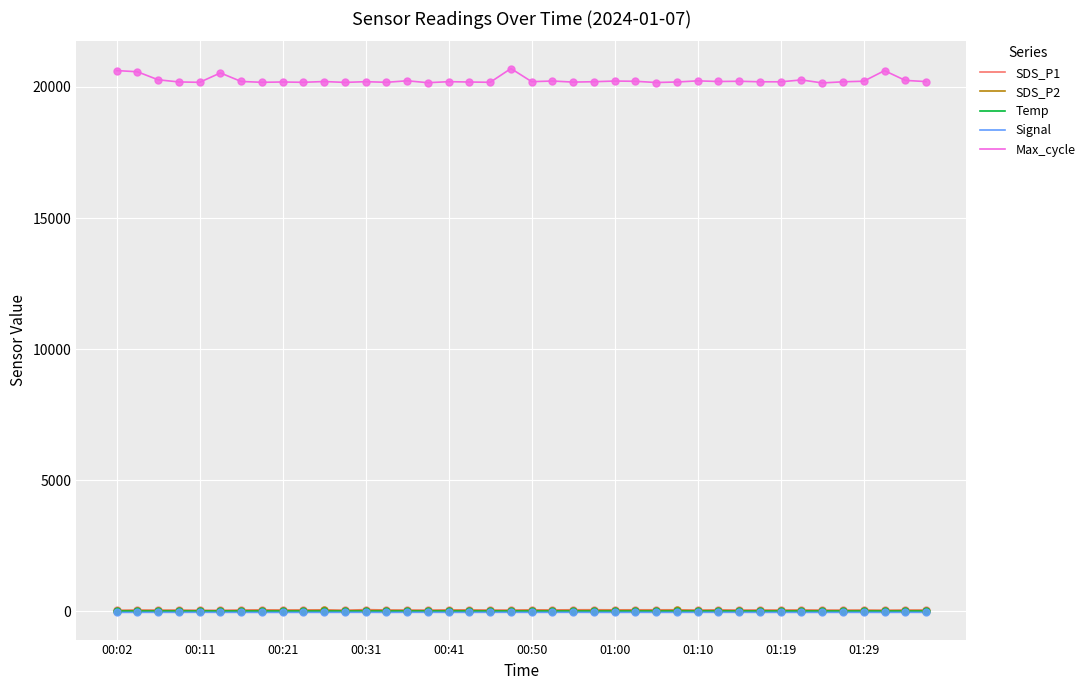

At how many categories does at least one series exceed 8872?

40